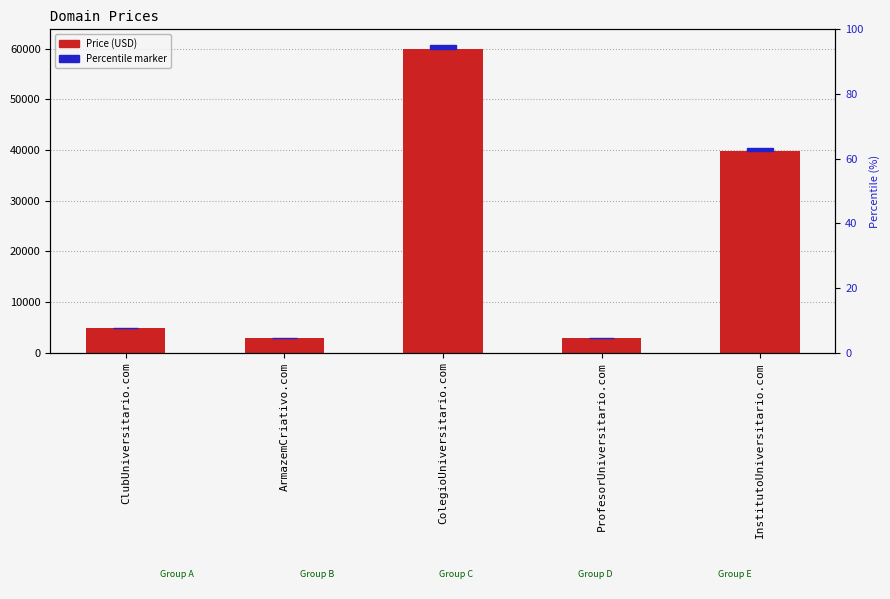

Reading right to left, list all the values displayed in this chart.

39888	2888	59888	2888	4888